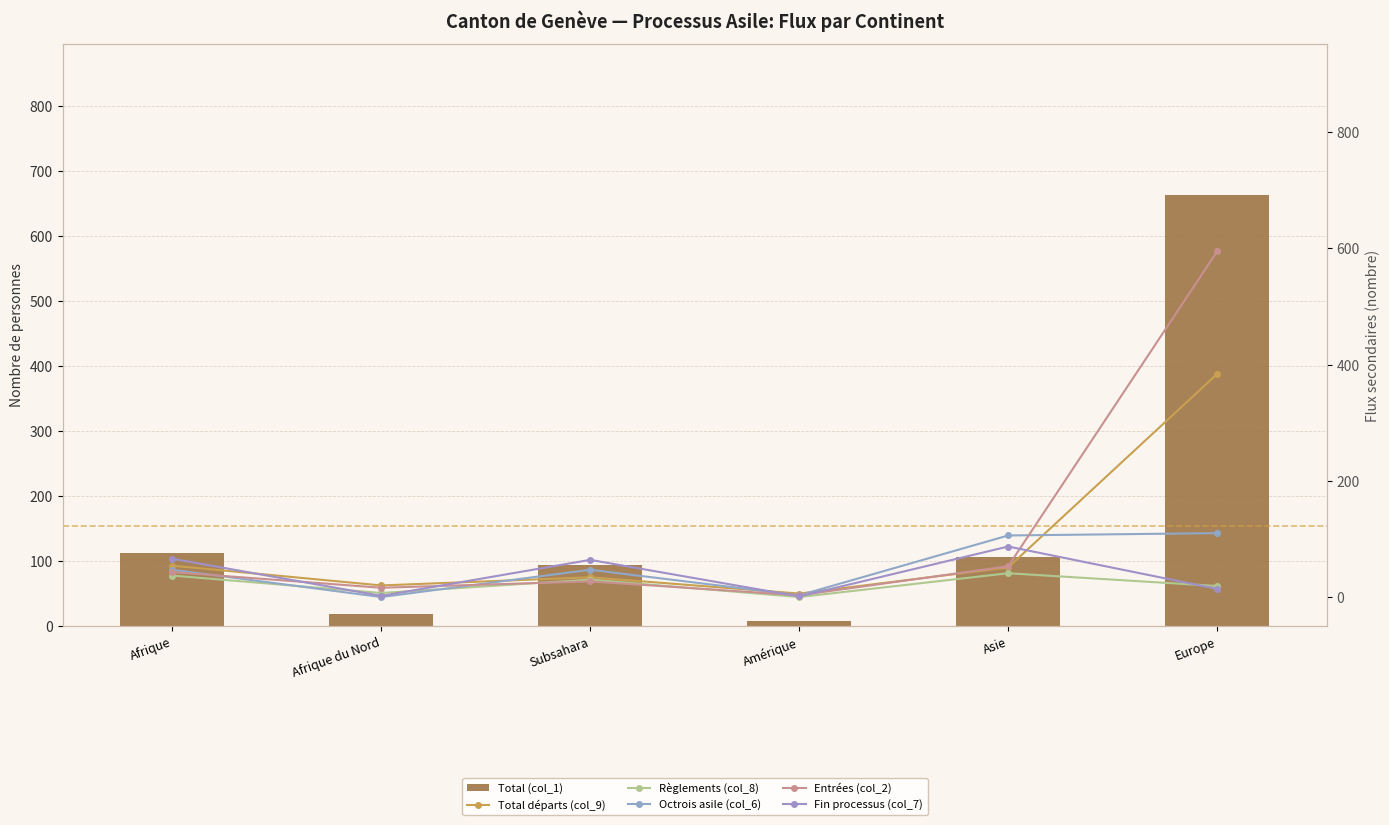

At Afrique, list the series in order from largest to smallest.

Total (col_1), Fin processus (col_7), Total départs (col_9), Octrois asile (col_6), Entrées (col_2), Règlements (col_8)